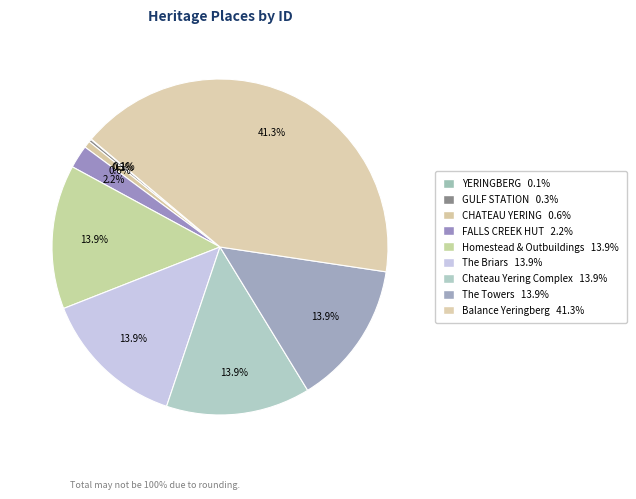

Is it true that Balance Yeringberg is 41% of the pie?

True